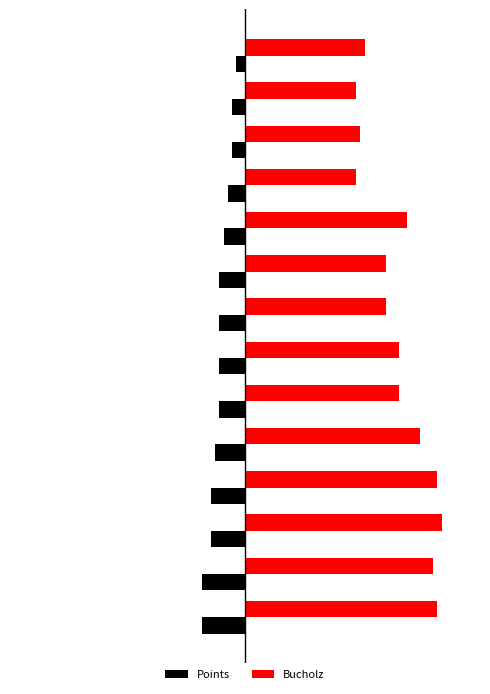

Rank the series by their maximum value, from highest to lowest.

Bucholz, Points